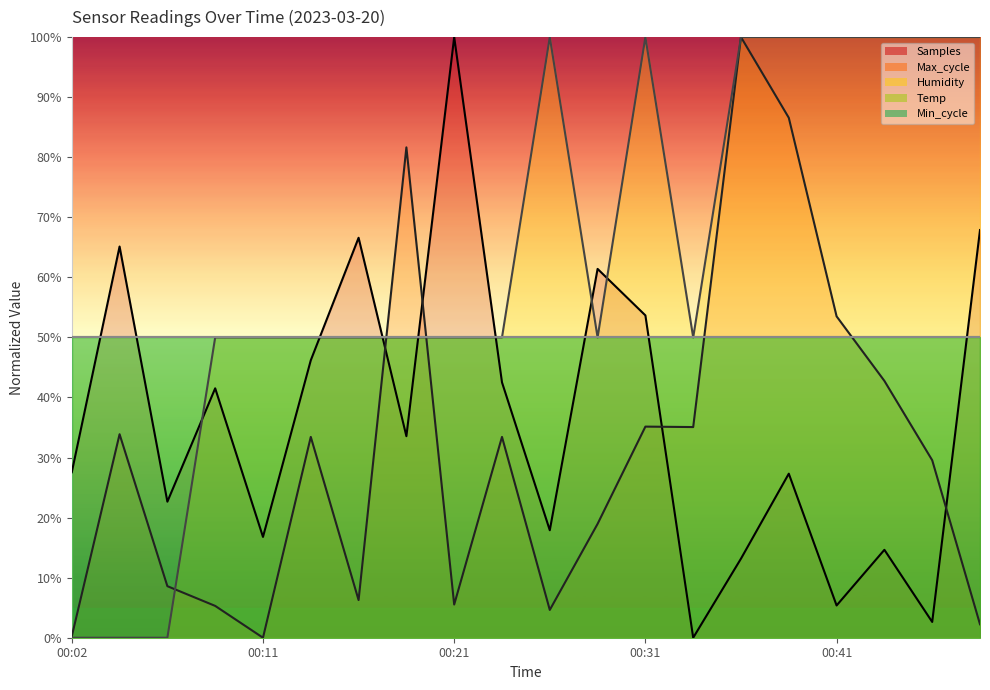

Does the chart display data point markers on the line(s)?

No